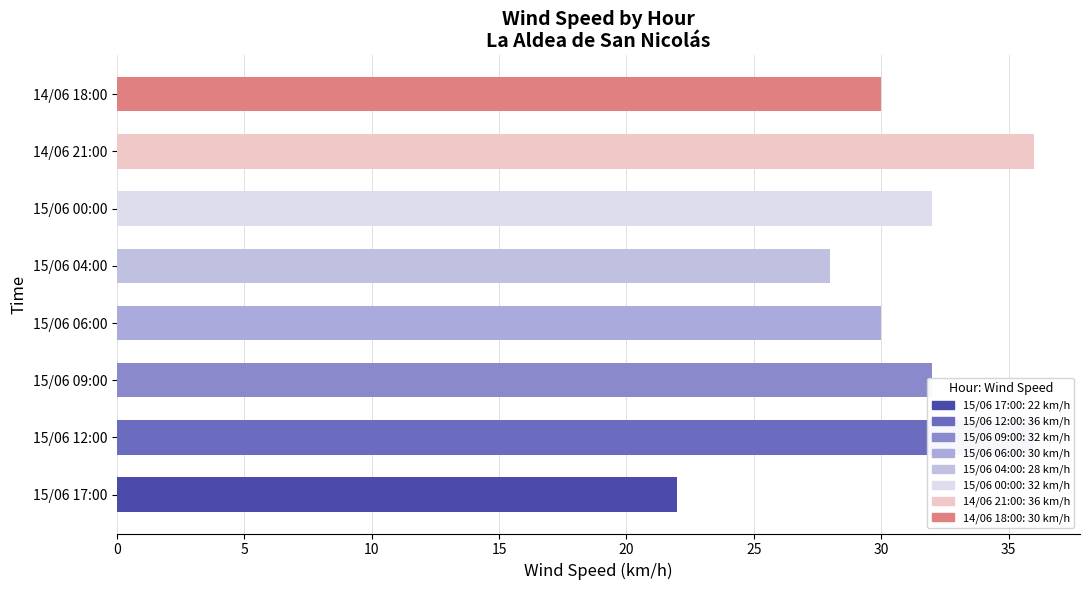

What is the sum of the values at 15/06 06:00 and 15/06 12:00?

66